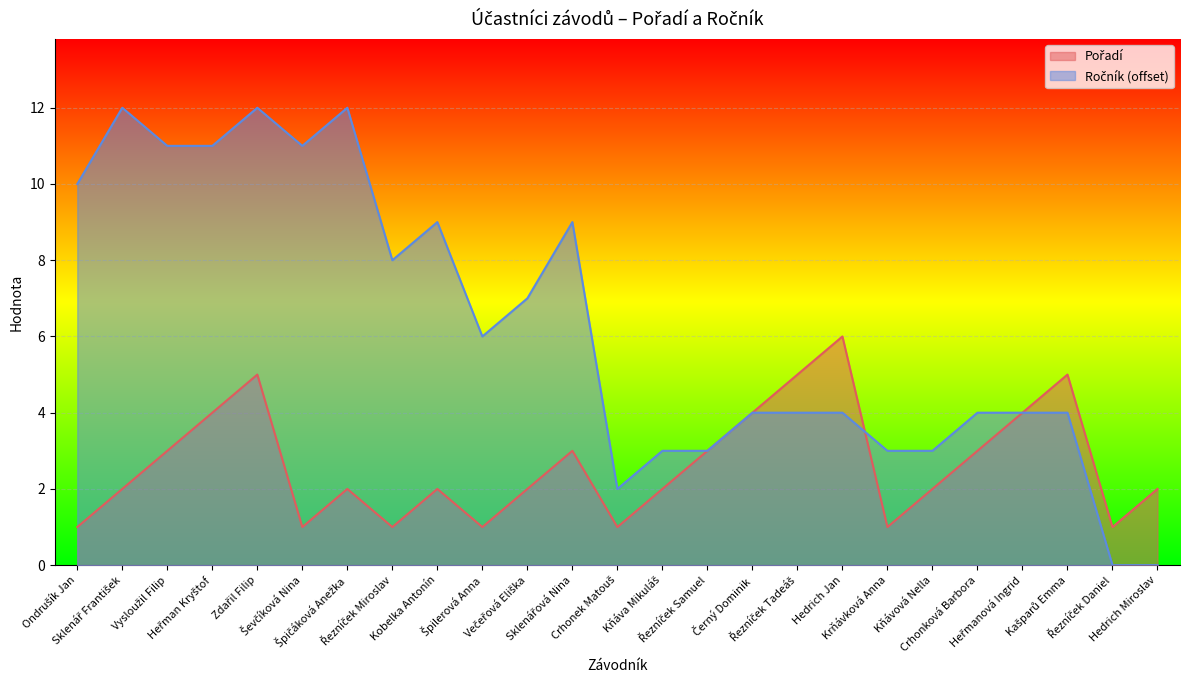

Rank the categories by Pořadí value from lowest to highest.

Ondrušík Jan, Ševčíková Nina, Řezníček Miroslav, Špilerová Anna, Crhonek Matouš, Krňávková Anna, Řezníček Daniel, Sklenář František, Špičáková Anežka, Kobelka Antonín, Večeřová Eliška, Kňáva Mikuláš, Kňávová Nella, Hedrich Miroslav, Vysloužil Filip, Sklenářová Nina, Řezníček Samuel, Crhonková Barbora, Heřman Kryštof, Černý Dominik, Heřmanová Ingrid, Zdařil Filip, Řezníček Tadeáš, Kašparů Emma, Hedrich Jan